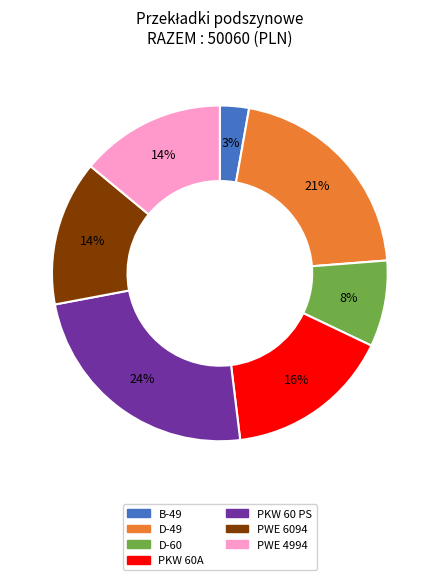

Is there a majority slice in this chart?

No